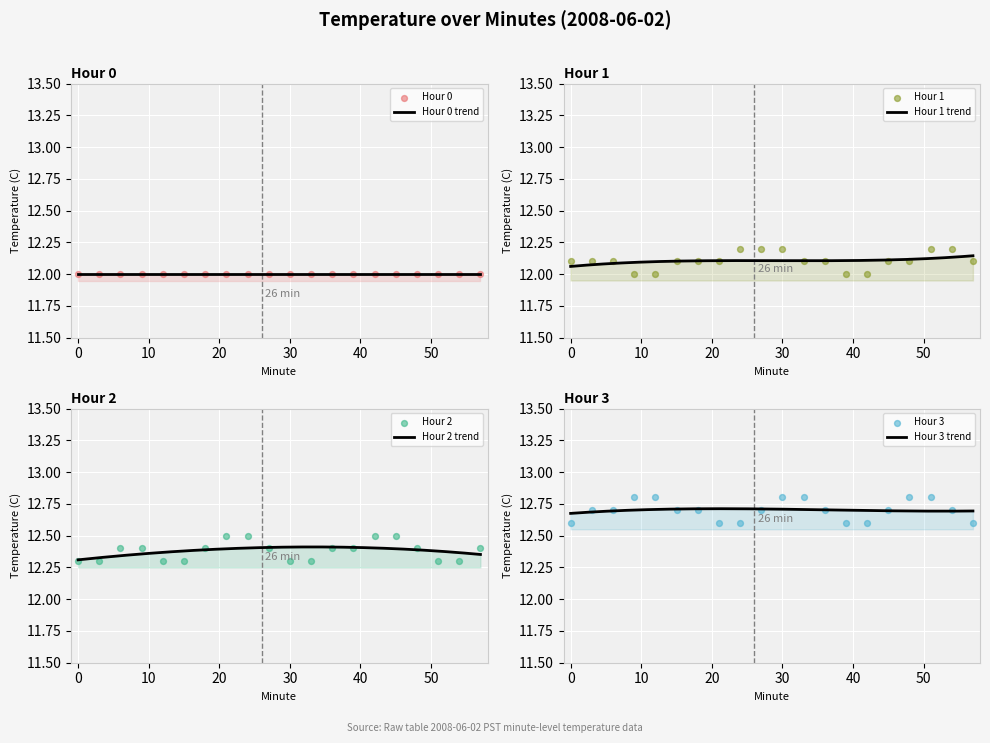

Which series has the largest Y range (max minus min)?

Hour 3